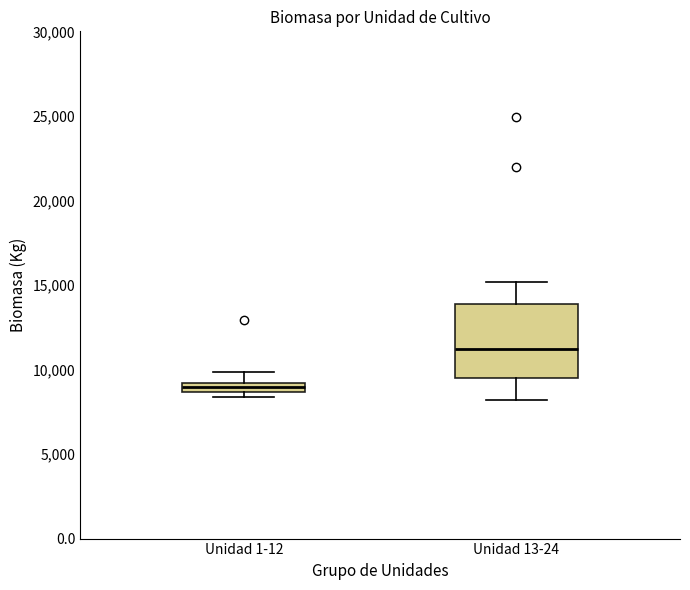

Which box has the highest median line?

Unidad 13-24